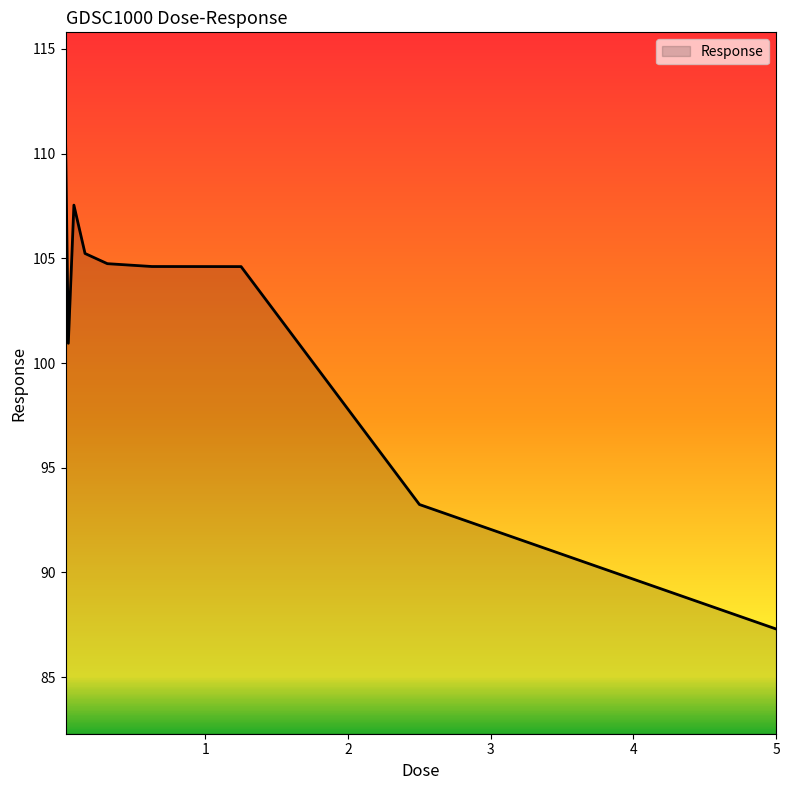

What is the difference between the maximum and minimum values?

23.5